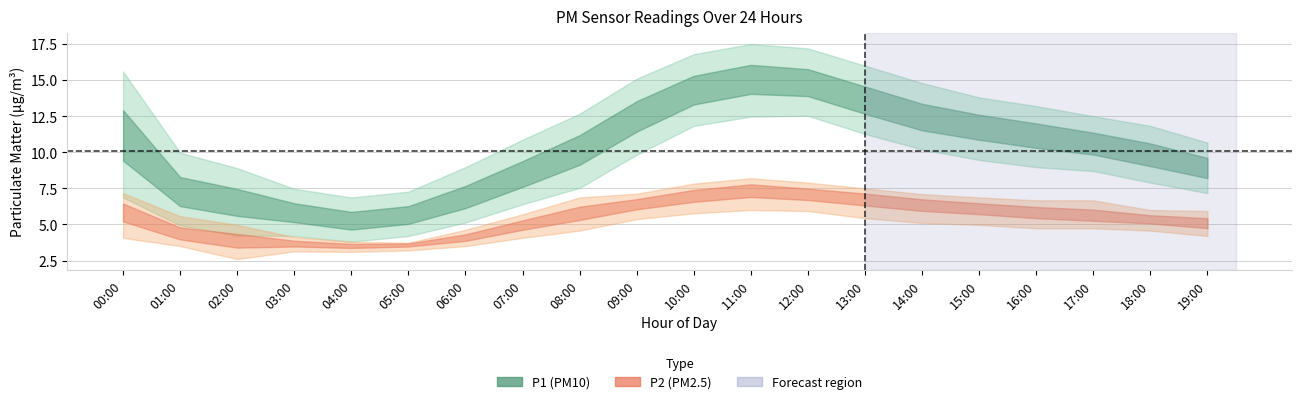

True or false: P1_upper has a value of 17.2 at 12:00.

True